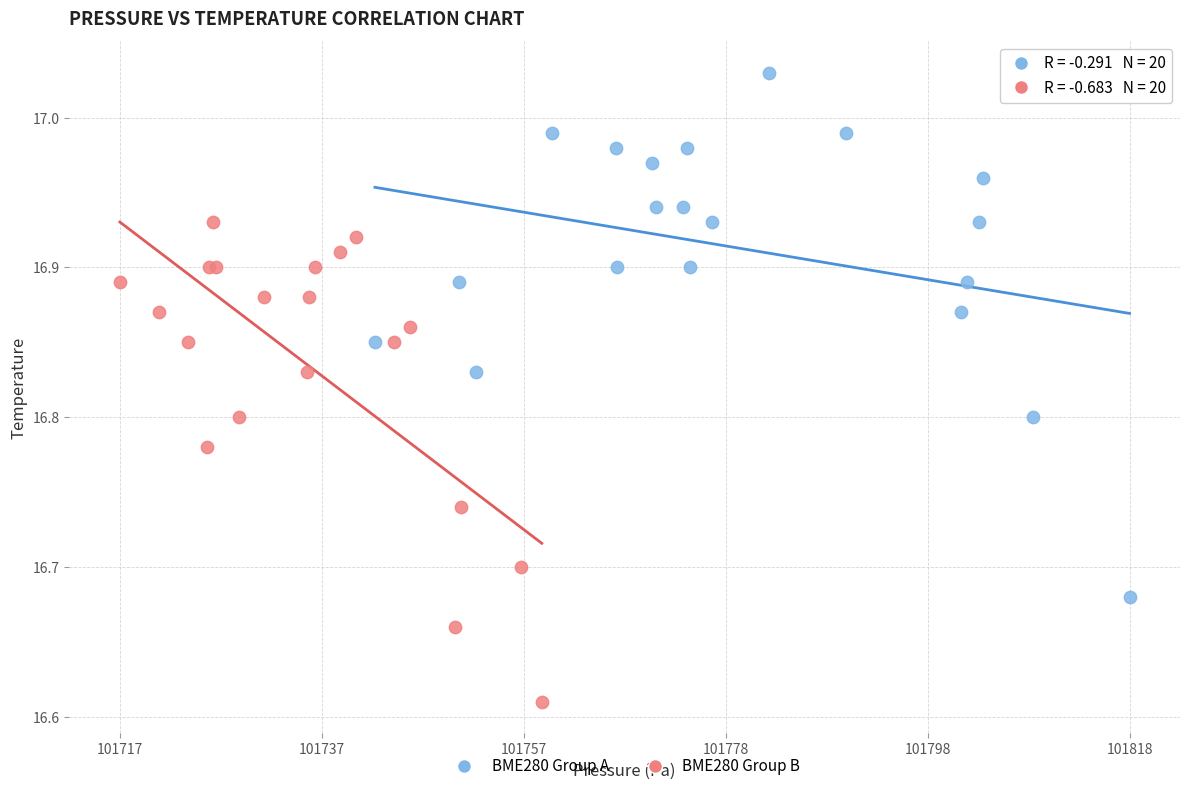

Which series reaches the maximum Y coordinate?

BME280 Group A